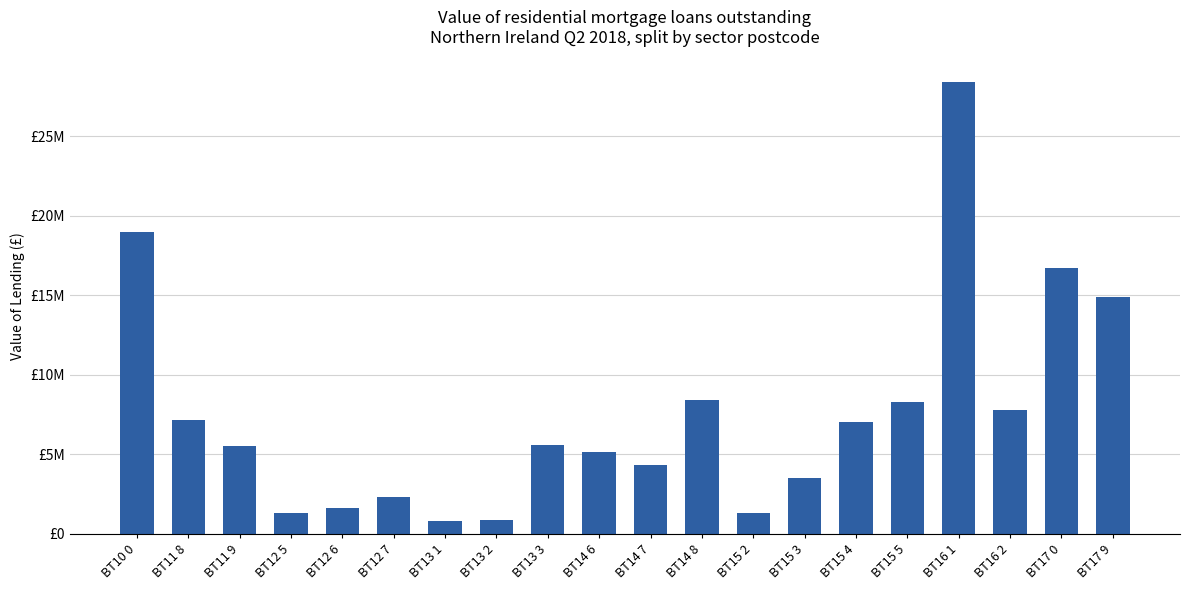

Between BT12 5 and BT16 2, which is larger?

BT16 2